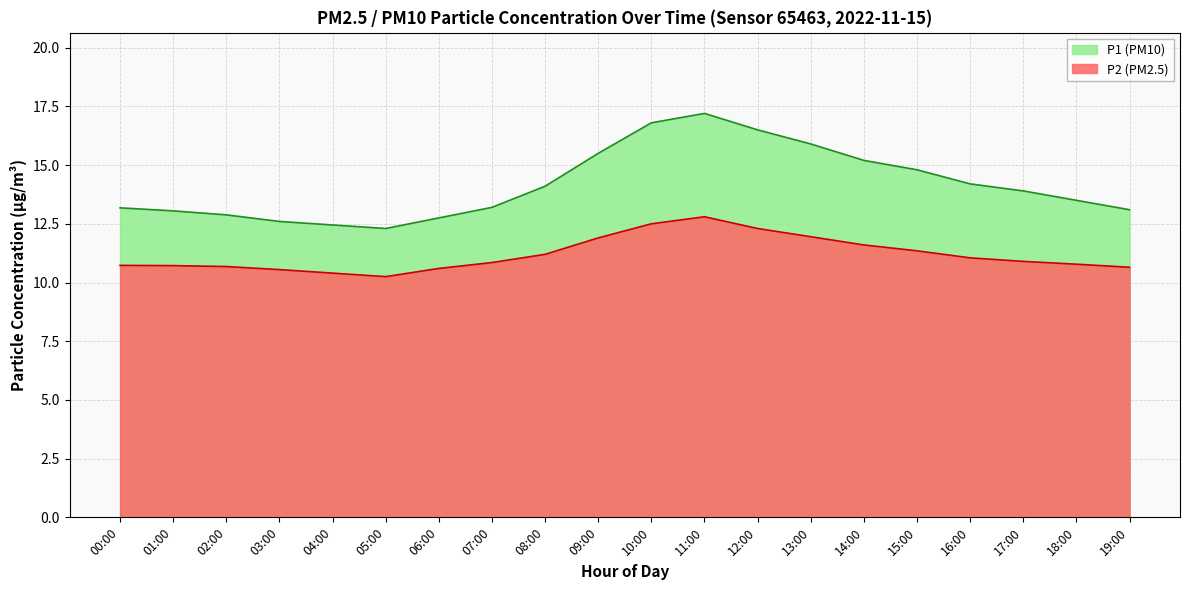

True or false: P1 and P2 cross at least once.

False